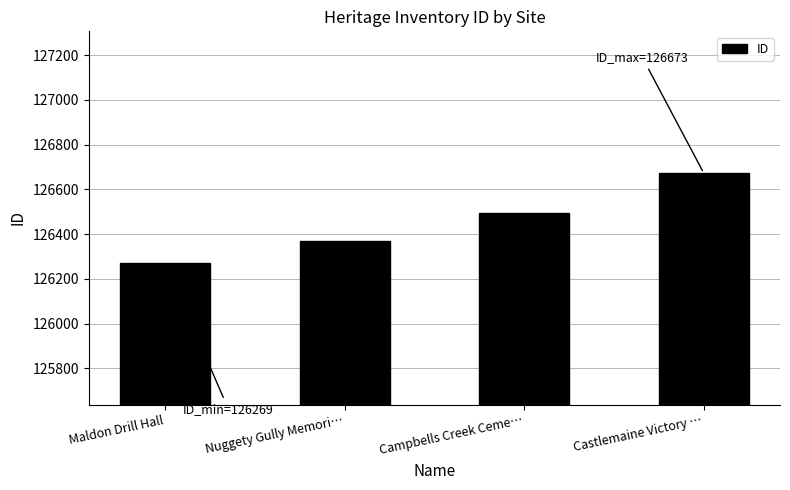

The chart shows a value of 60902 at Nuggety Gully Memori…. True or false?

False